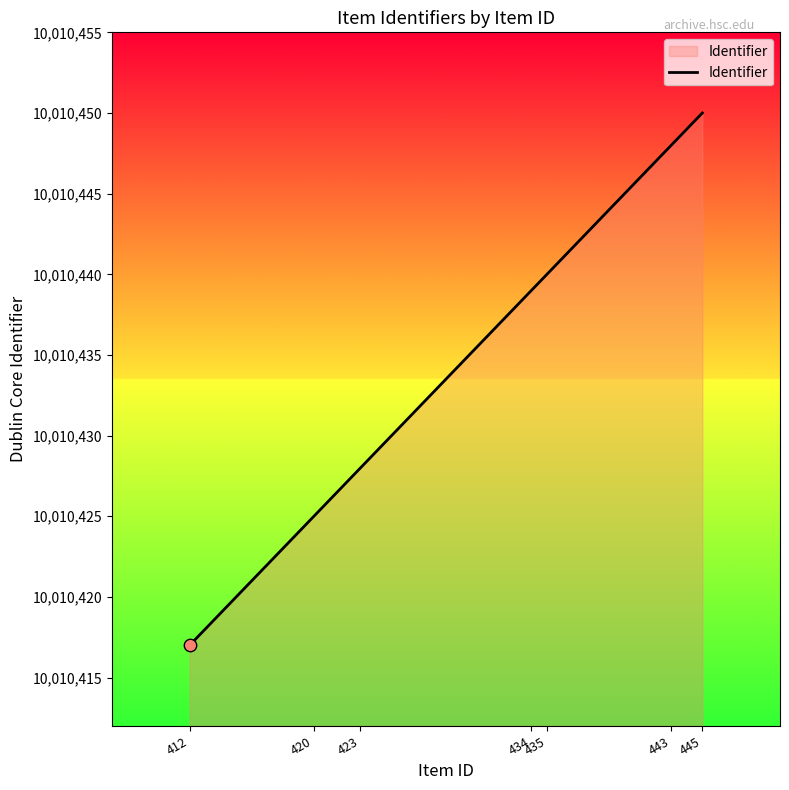

What is the ratio of the value at 423 to the value at 435?

1.0